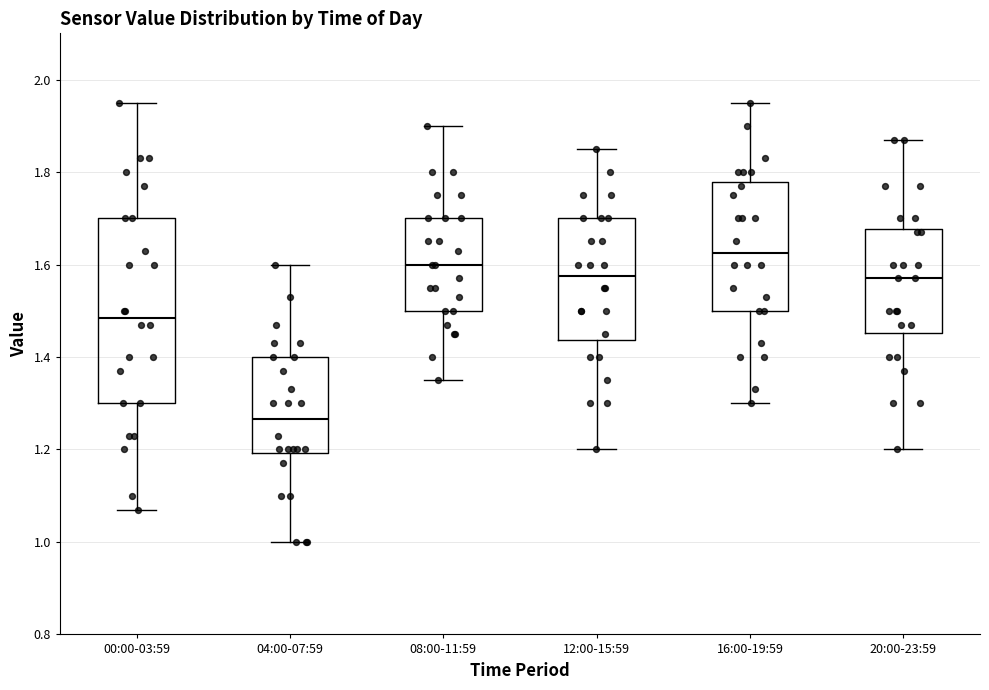

Reading left to right, read every box against the y-axis: the position of its median line, the range the box covers, and the ends of its whiskers. The values are not printed on the chart, so give them approximately, as read against the axis.

00:00-03:59: median 1.48, box 1.30 to 1.70, whiskers 1.08 to 1.96
04:00-07:59: median 1.26, box 1.20 to 1.40, whiskers 1.00 to 1.60
08:00-11:59: median 1.60, box 1.50 to 1.70, whiskers 1.36 to 1.90
12:00-15:59: median 1.58, box 1.44 to 1.70, whiskers 1.20 to 1.86
16:00-19:59: median 1.62, box 1.50 to 1.78, whiskers 1.30 to 1.96
20:00-23:59: median 1.58, box 1.46 to 1.68, whiskers 1.20 to 1.88